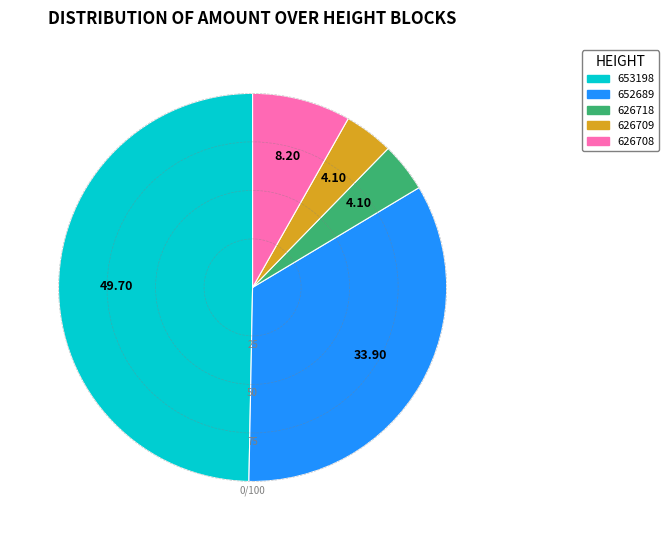

Which has a higher value, 653198 or 626709?

653198